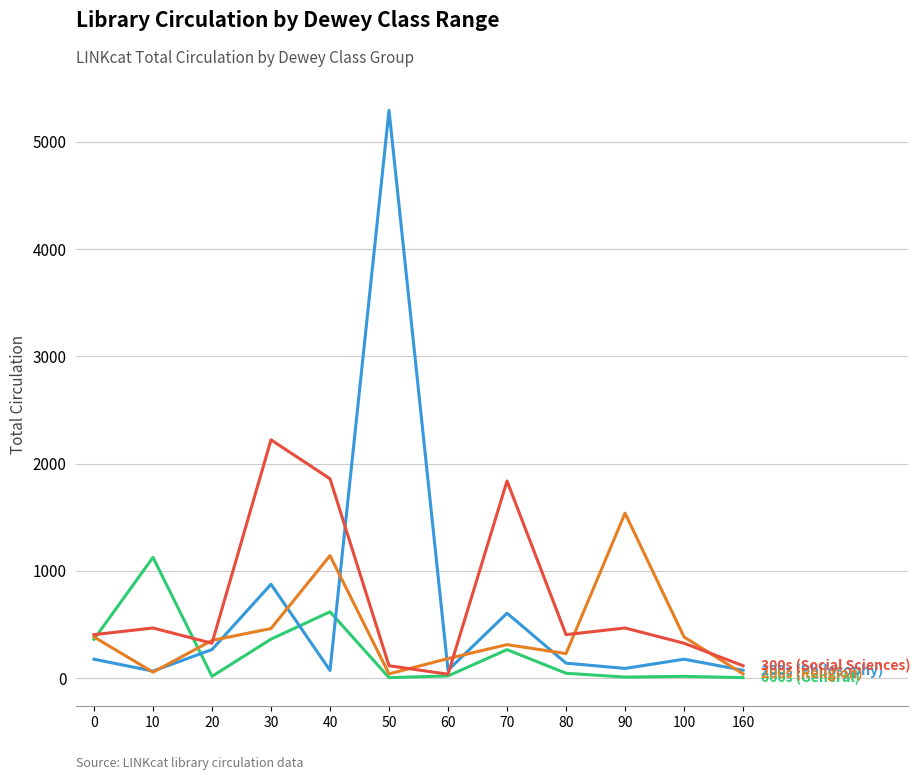

What is the maximum value shown in the chart?

5295